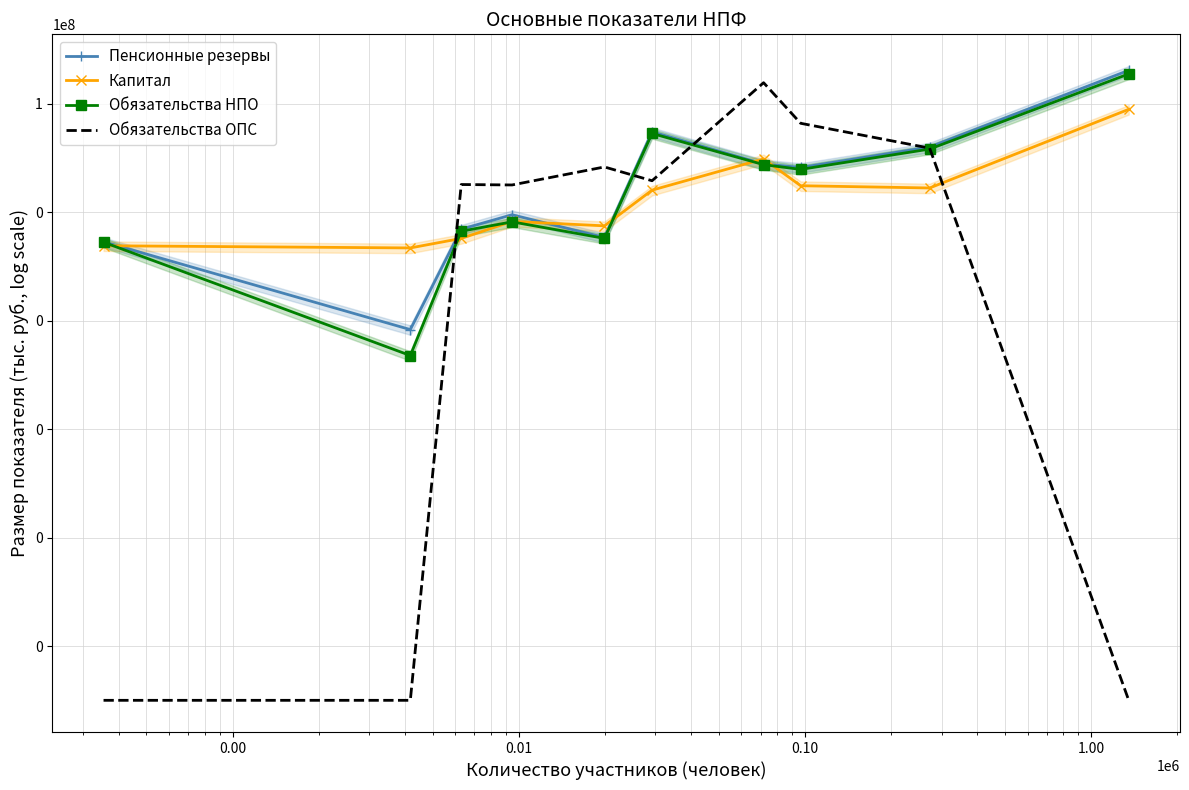

Reading left to right, transcribe all the data shown in this chart.

Пенсионные резервы: 286254.2	6879.8	488744.0	903024.9	343750.3	30482228.6	7803957.4	6717173.7	16011151.7	415895703.7
Капитал: 242070.9	220540.3	330226.8	680585.6	563432.4	2565962.3	9671387.7	3095366.4	2813756.7	79417528.6
Обязательства НПО: 281290.4	2286.5	448333.5	667885.9	330947.6	28495697.4	7579703.1	6195388.9	14684576.4	357267408.6
Обязательства ОПС: 0.0	0.0	3258479.1	3198526.3	6874459.7	3826179.5	246064395.4	43890086.3	15285443.8	0.0